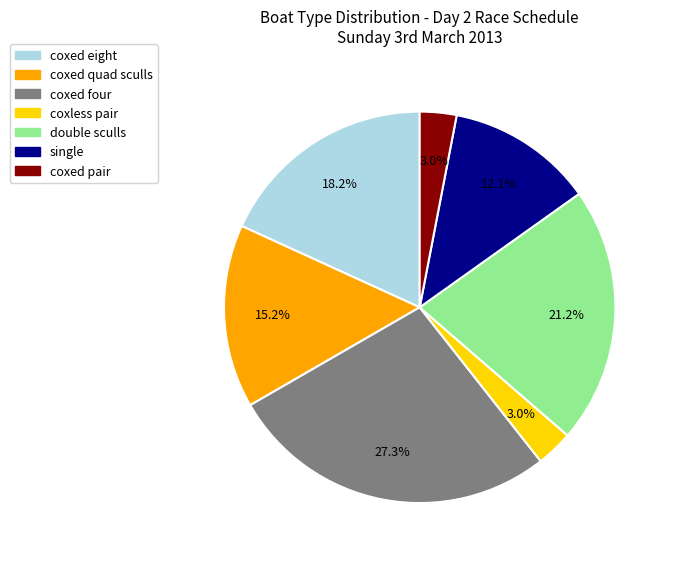

Count the number of slices in the pie.

7